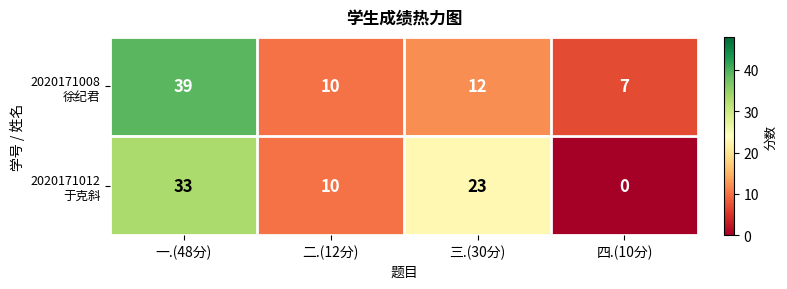

Count the number of data series in this chart.

2